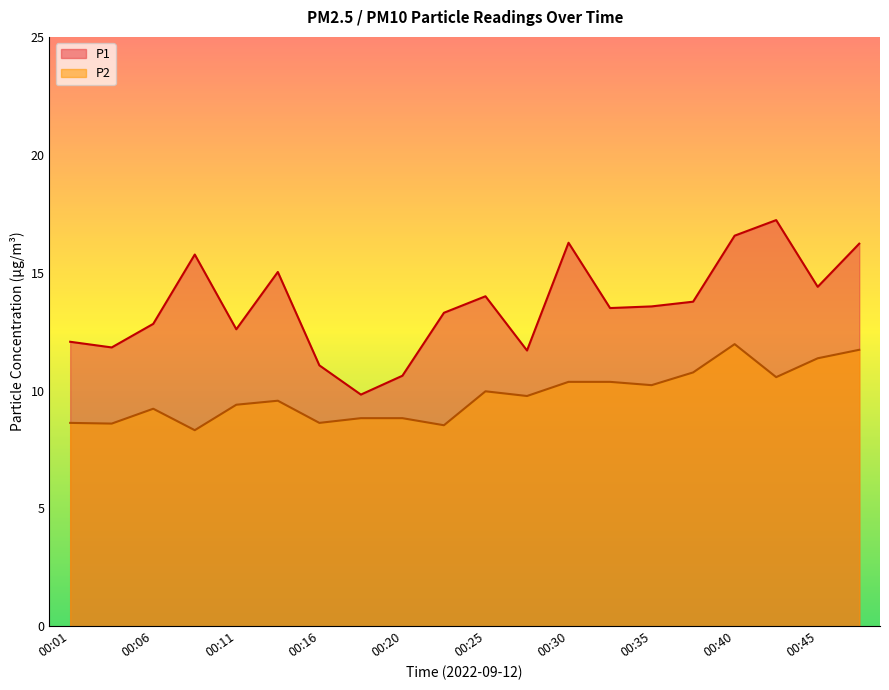

Does the chart display data point markers on the line(s)?

No